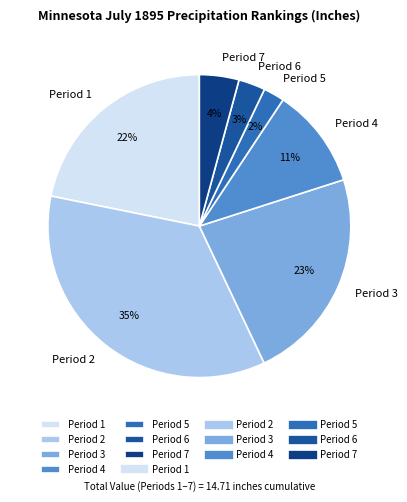

Between Period 2 and Period 7, which is larger?

Period 2